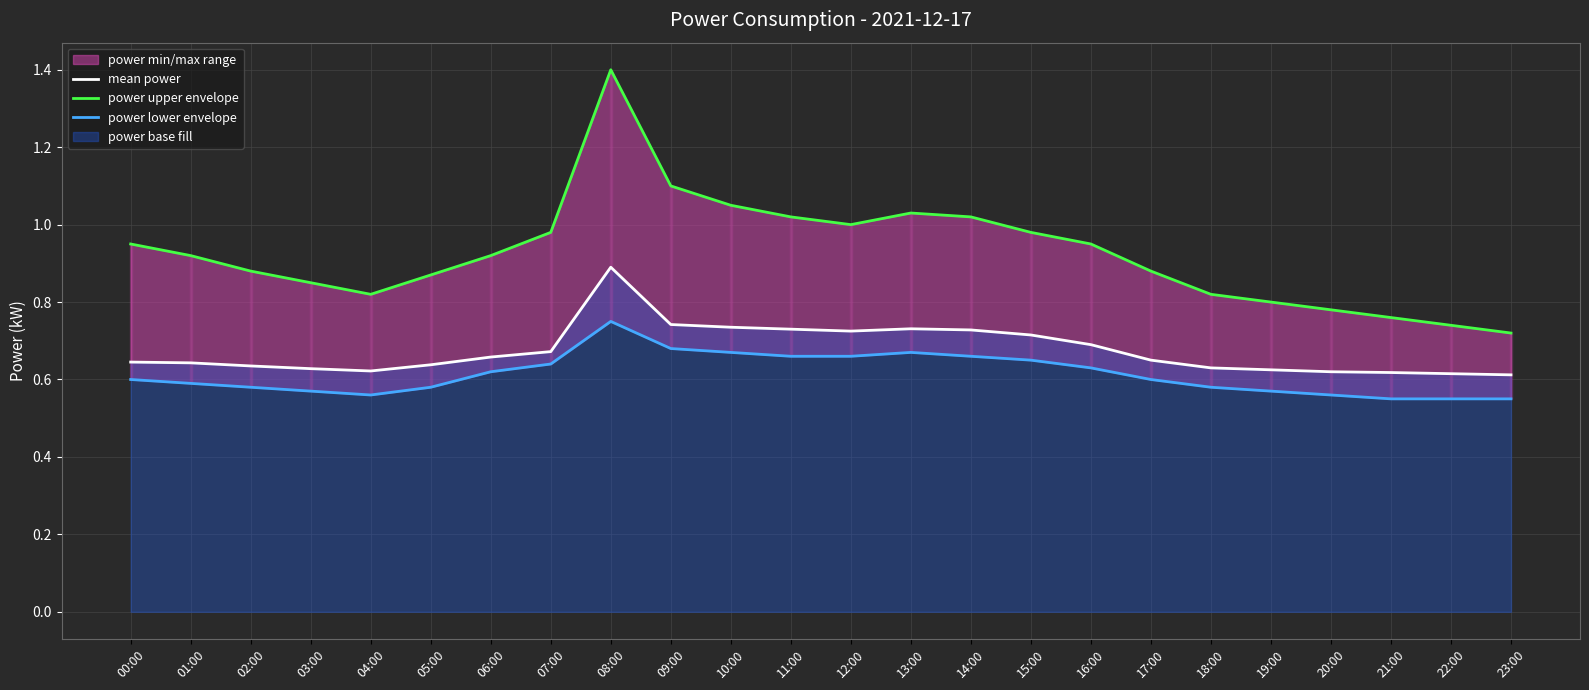

At how many categories does at least one series exceed 0?

24